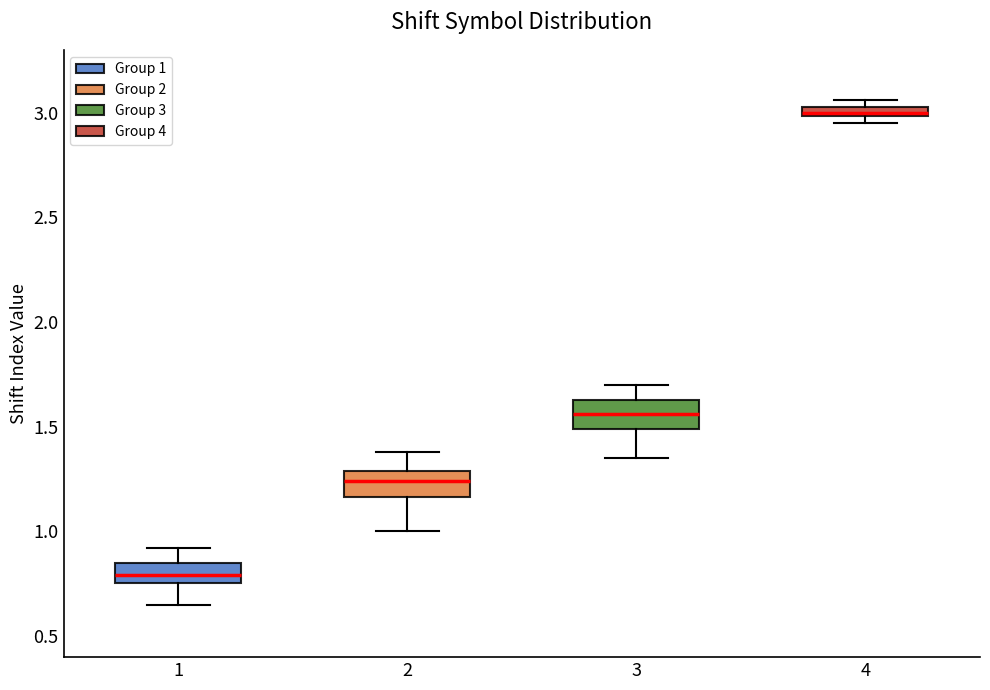

Where does the upper whisker of the box at x = 3 end on the y-axis? The values are not printed on the chart, so give them approximately, as read against the axis.

1.70